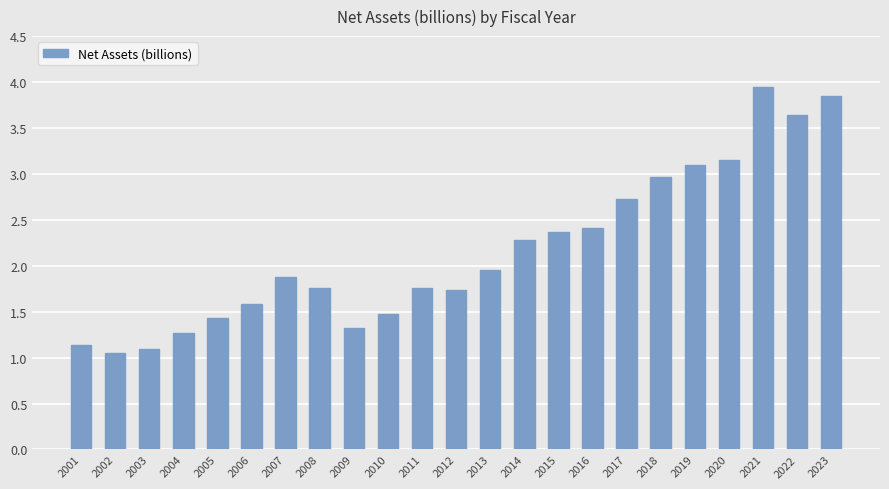

What is the approximate value at 2015?

2.4